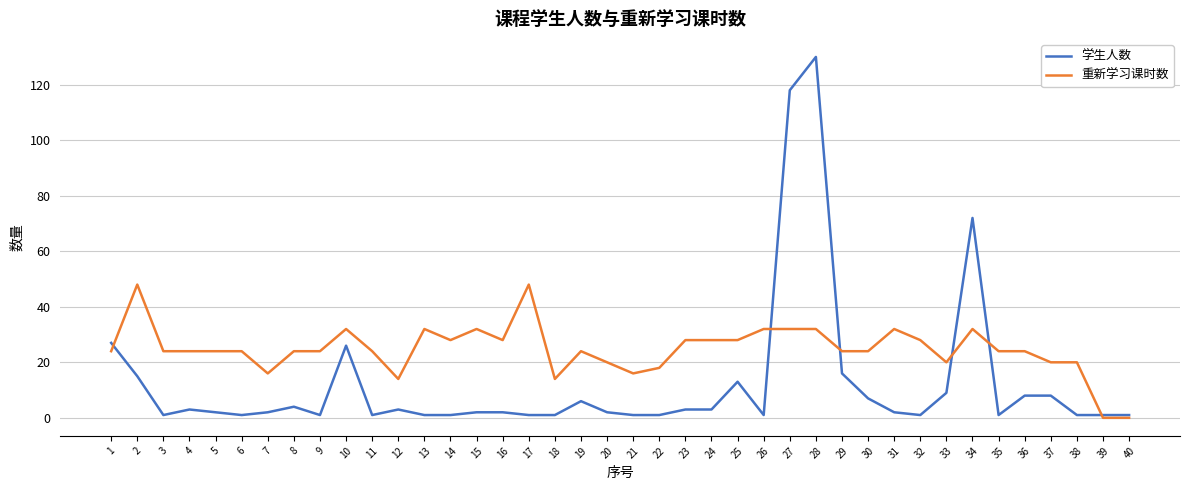

What is the sum of all 重新学习课时数 values?

990